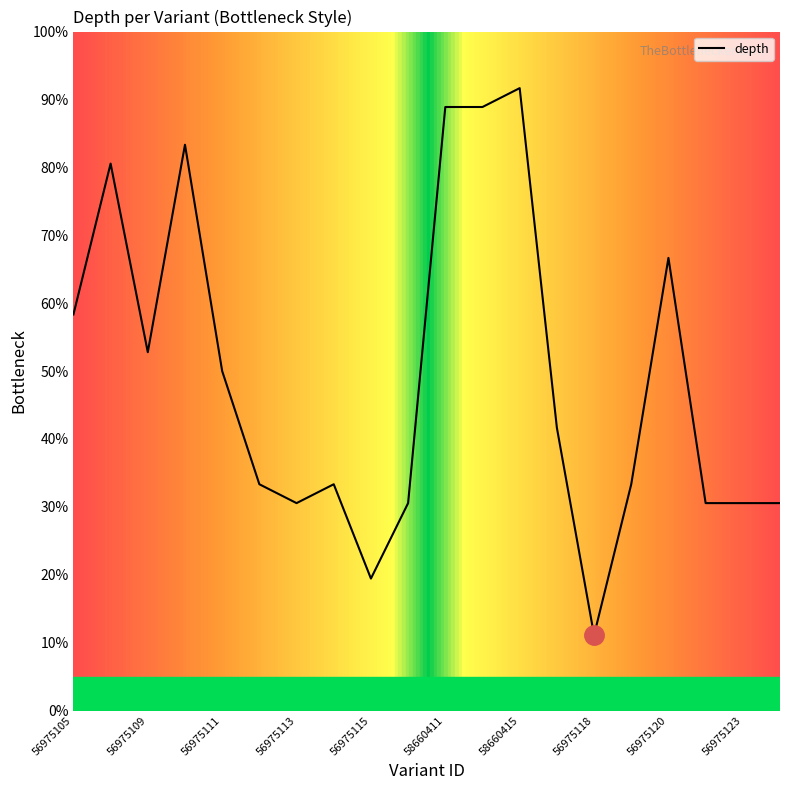

What is the smallest value displayed?

11.1